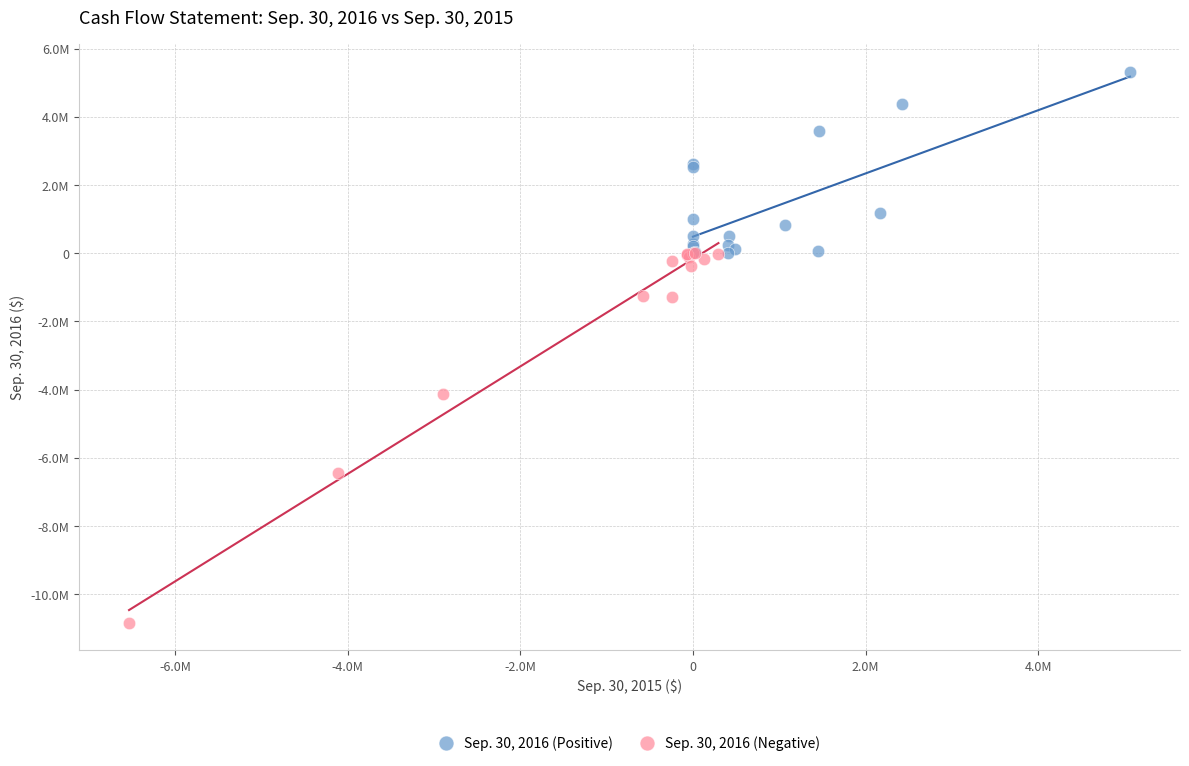

Which series has the widest spread of Y values?

Sep. 30, 2016 (Negative)